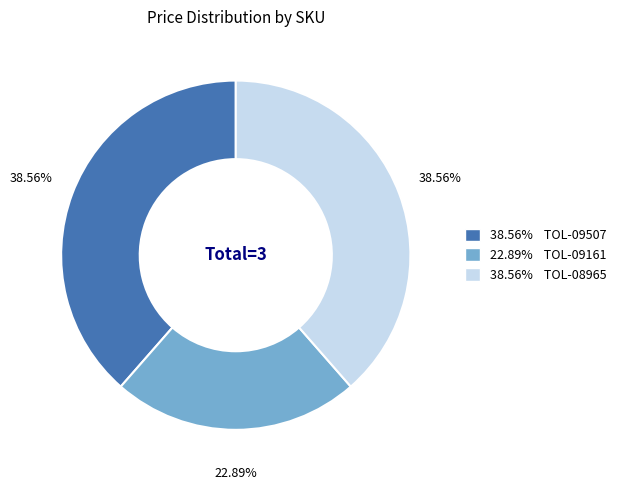

Which has a higher value, 38.56% TOL-08965 or 22.89% TOL-09161?

38.56% TOL-08965